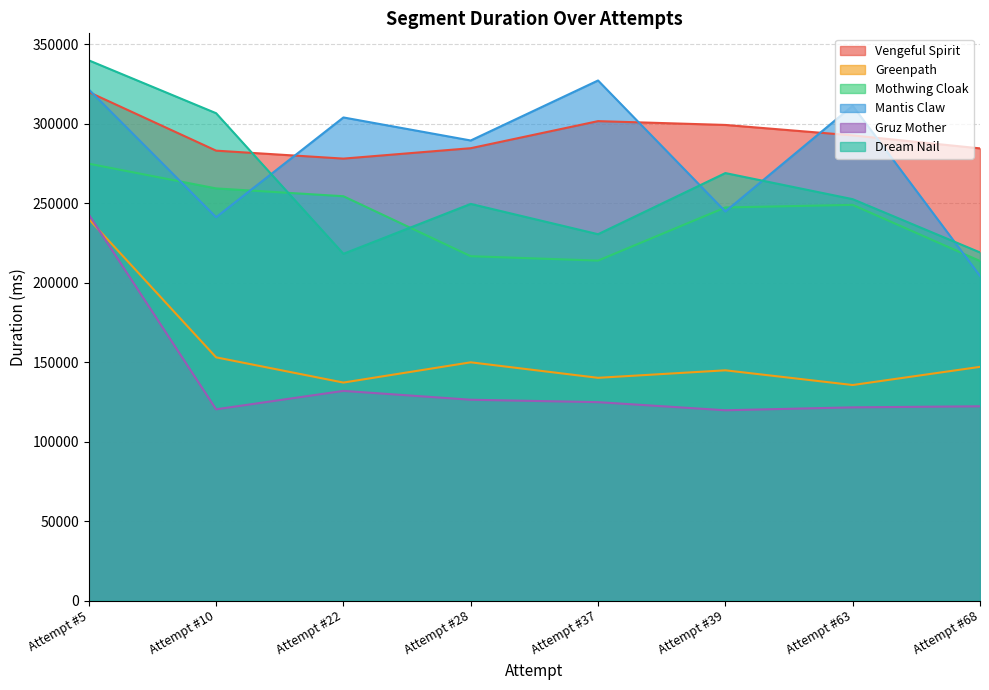

What is the value of the Dream Nail point at the 8th from the left?

219120